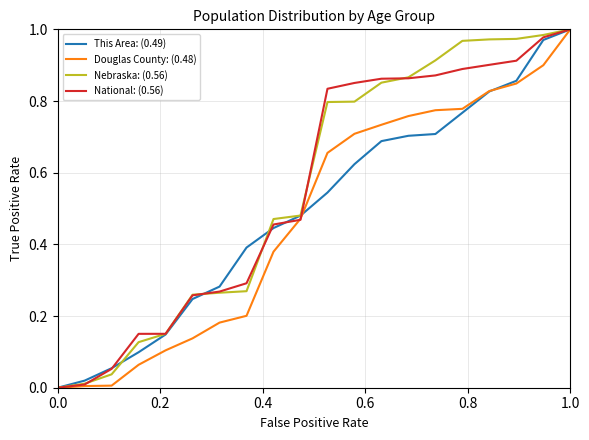

How many times do This Area: (0.49) and Nebraska: (0.56) cross each other?

3